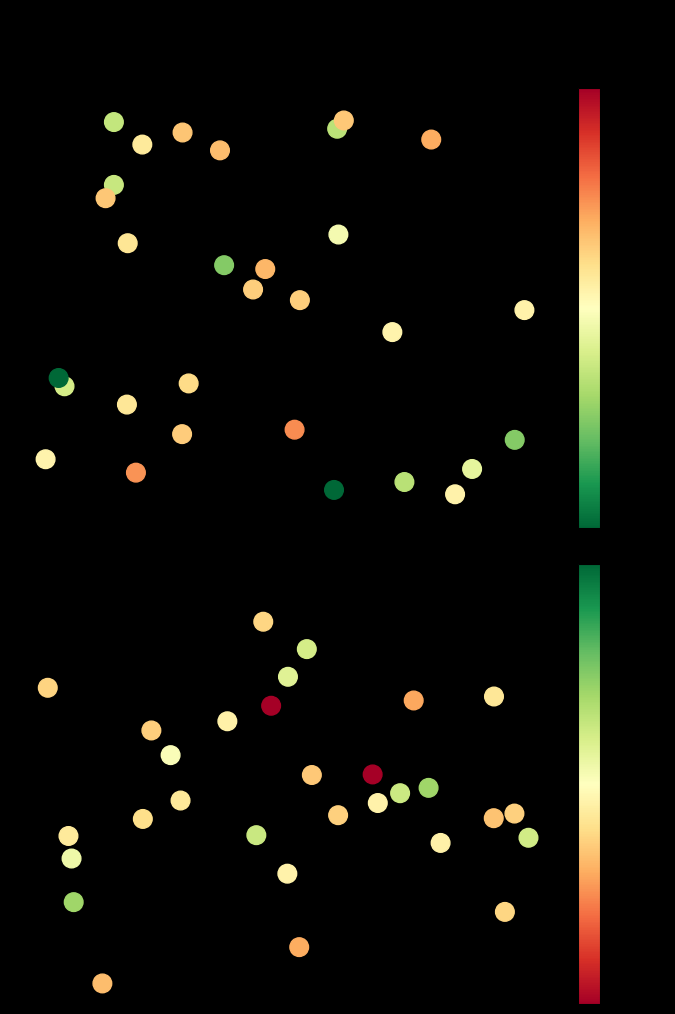

Reading left to right, list all the values displayed in this chart.

Best Lap time: 0.6	0.2	0.1	0.9	1.0	0.8	0.3	0.1	0.7	0.4	0.1	0.5	0.0	0.9	0.3	0.7	0.3	0.5	0.5	0.2	1.0	0.8	0.9	0.9	0.6	0.9	0.1	0.2	0.0	0.3
Best Speed: 0.2	0.5	0.4	0.5	0.4	0.8	0.8	0.3	0.6	0.3	0.5	0.4	0.7	0.4	0.5	0.7	0.4	0.9	0.2	0.7	0.4	0.4	0.6	0.5	0.4	0.0	0.1	0.7	0.5	0.7